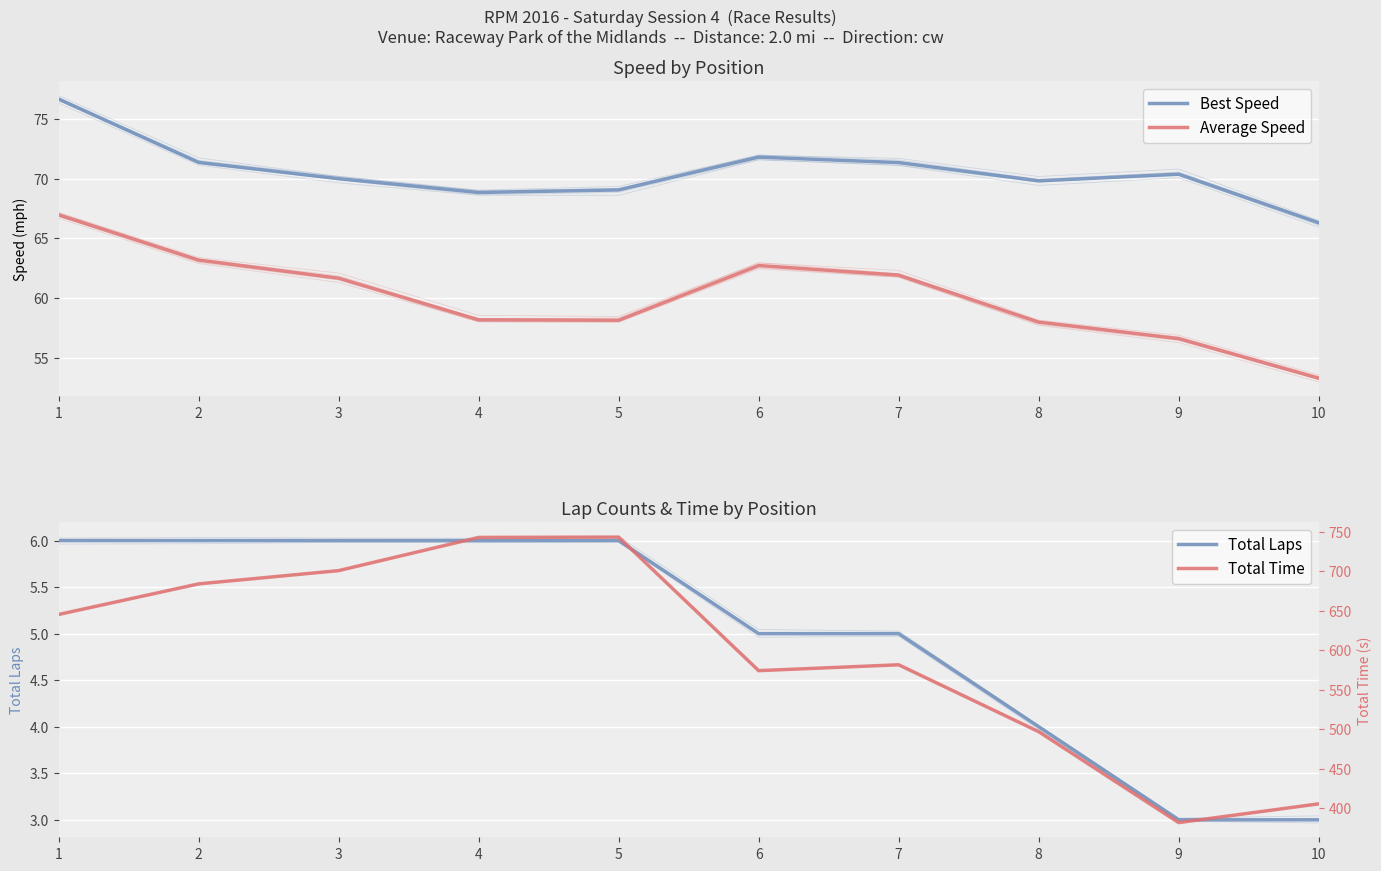

Reading left to right, list all the values displayed in this chart.

Best Speed: 1=76.7	2=71.4	3=70.0	4=68.8	5=69.0	6=71.8	7=71.3	8=69.8	9=70.4	10=66.3
Average Speed: 1=67.0	2=63.2	3=61.7	4=58.2	5=58.1	6=62.7	7=61.9	8=58.0	9=56.6	10=53.3
Total Laps: 1=6.0	2=6.0	3=6.0	4=6.0	5=6.0	6=5.0	7=5.0	8=4.0	9=3.0	10=3.0
Total Time: 1=645.2	2=683.9	3=700.7	4=742.7	5=743.1	6=574.0	7=581.5	8=496.8	9=381.7	10=405.4